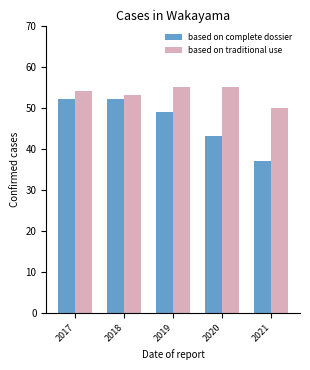

What is the sum of all based on complete dossier values?

233